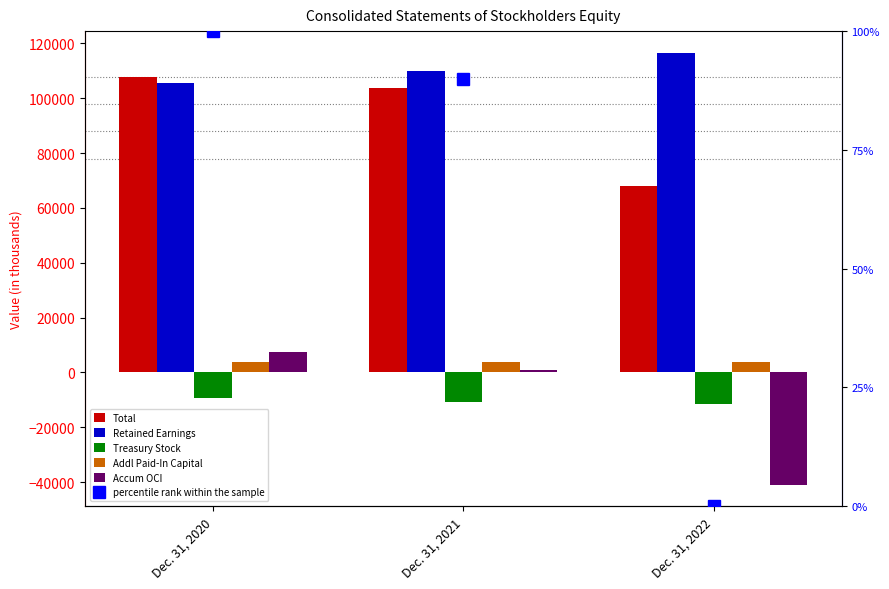

What is the value of the Retained Earnings Member bar at the 1st from the left?

105617.0